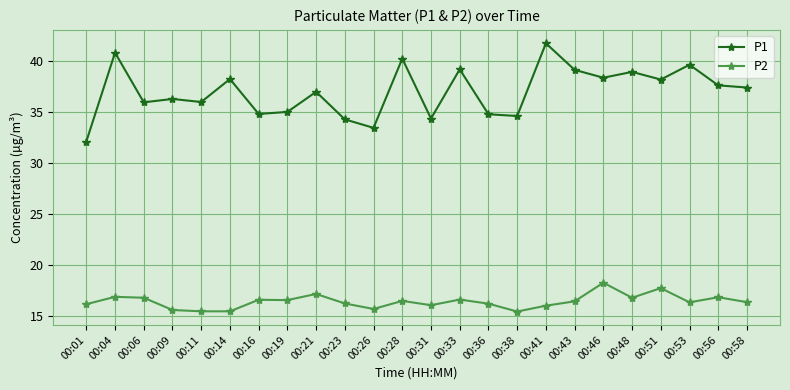

What are all the series names shown in the legend?

P1, P2